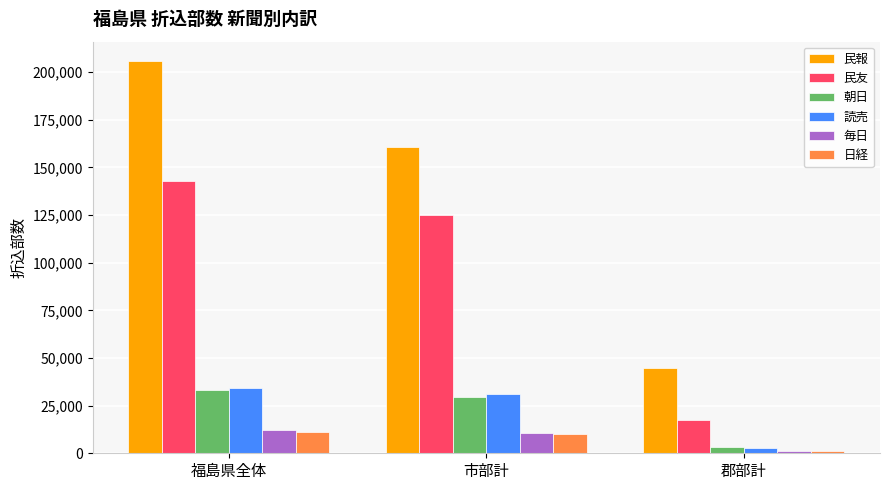

Between 福島県全体 and 郡部計, which series saw the biggest shift?

民報